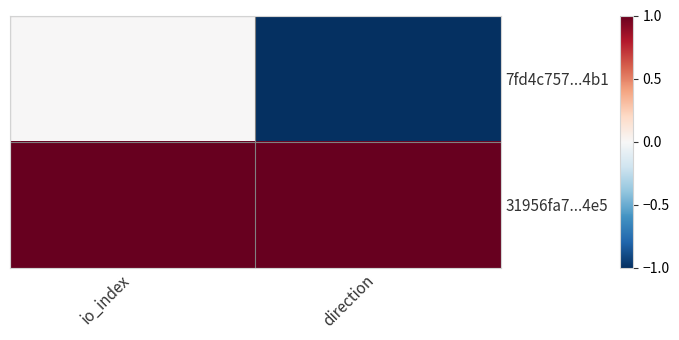

How many categories are shown in the chart?

2